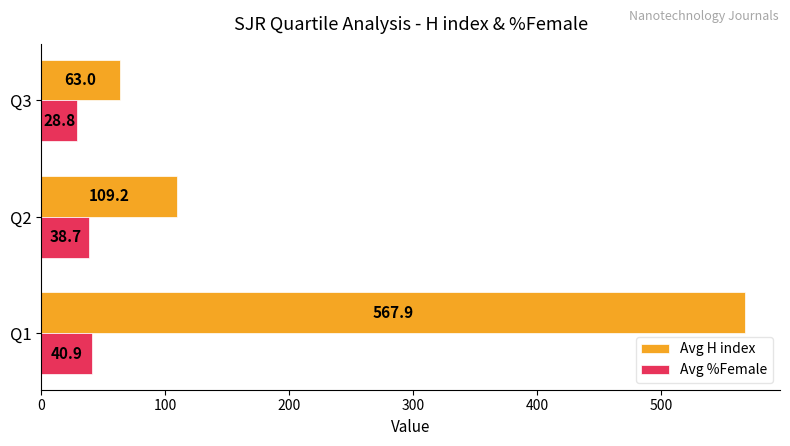

What is the approximate value of Avg H index at Q2?

109.2